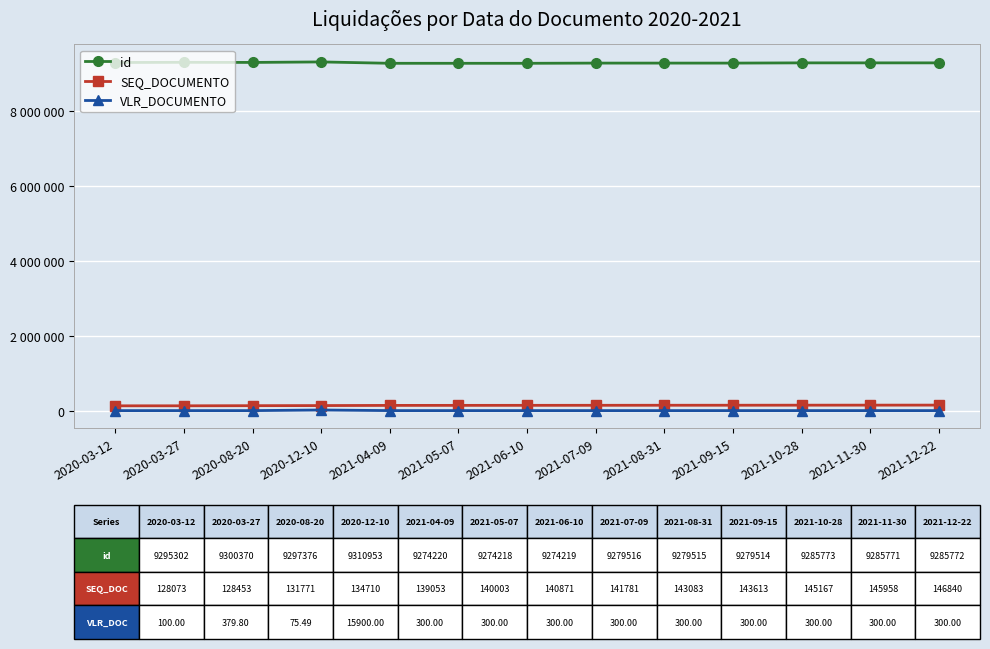

What is the sum of all id values?

120722519.0